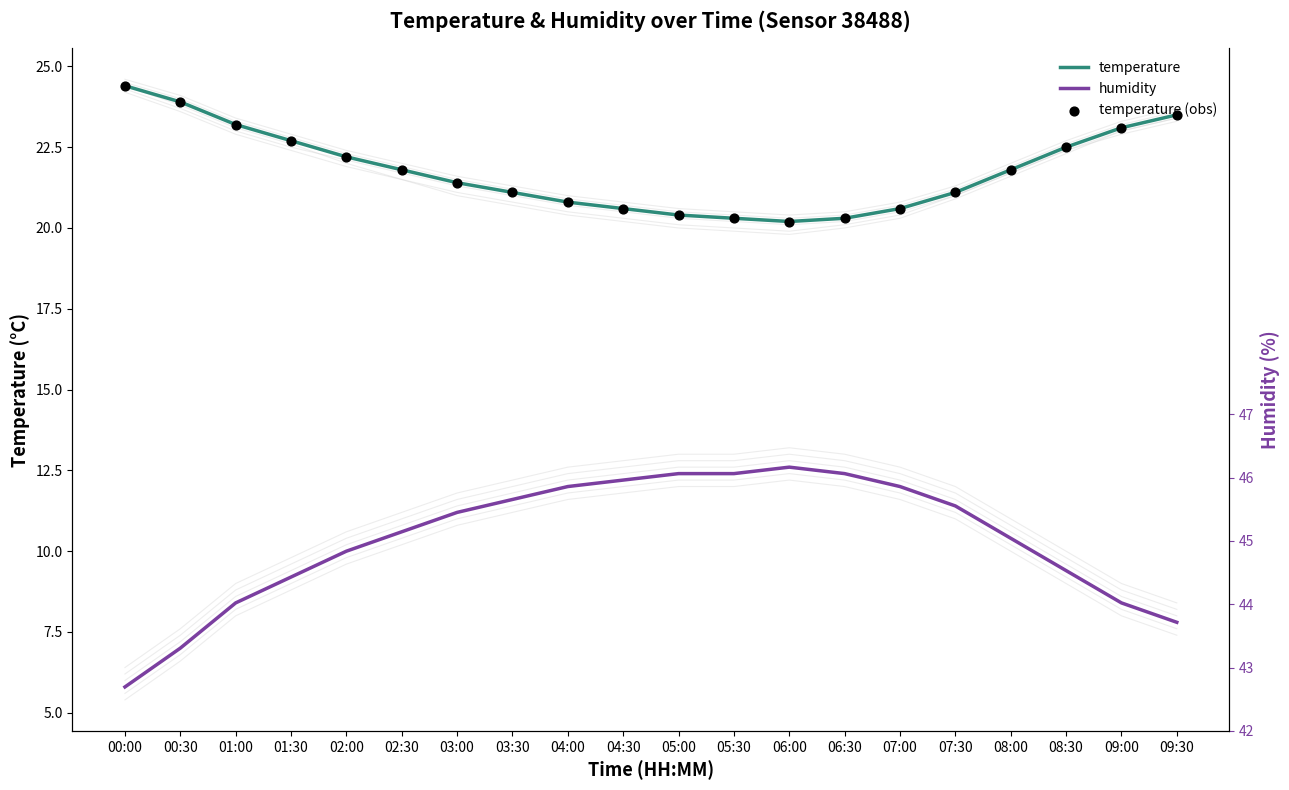

Which series reaches the maximum Y coordinate?

temperature